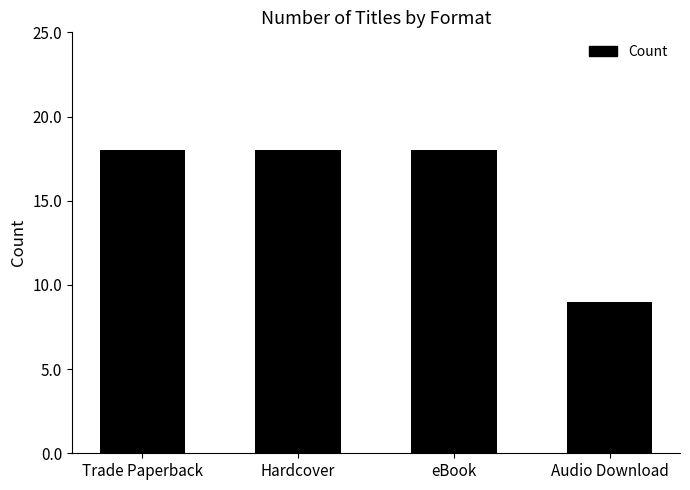

True or false: the data shows 18 at Trade Paperback.

True